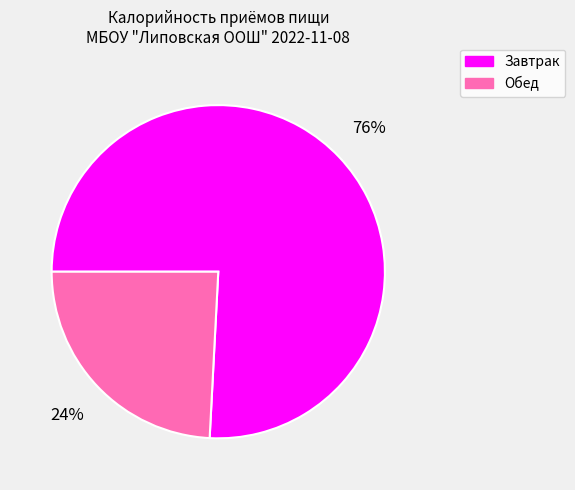

To the nearest percent, what is the average slice percentage?

50%